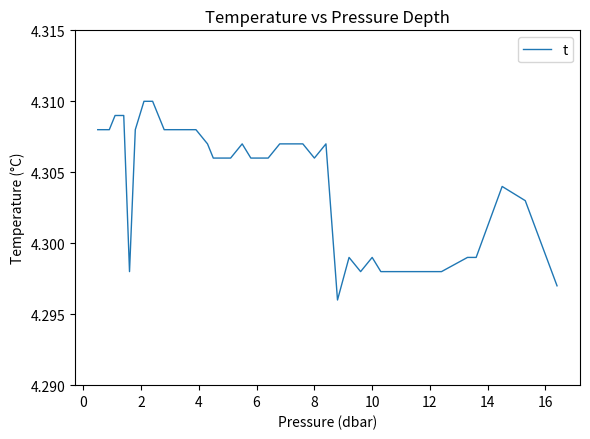

Does the chart have visible grid lines?

No